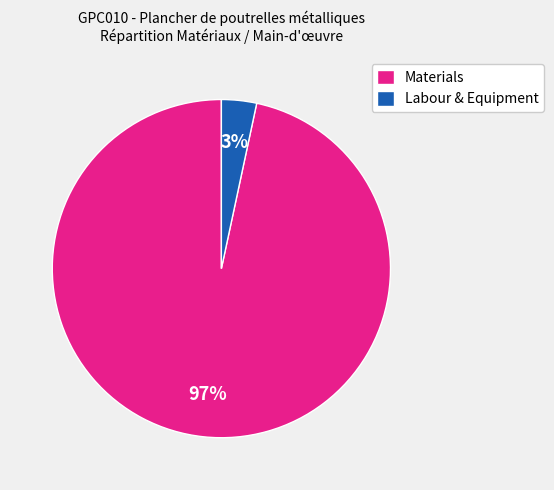

To the nearest percent, what portion does Labour & Equipment represent?

3%